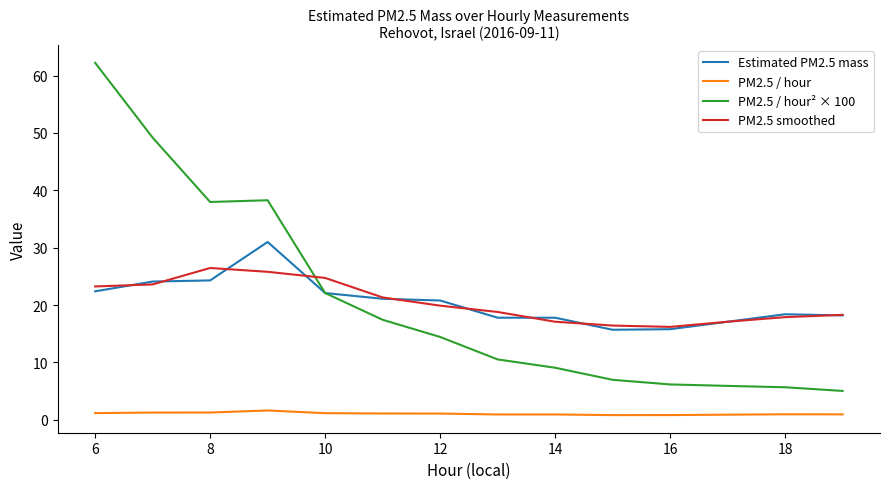

What is the average value of the Estimated PM2.5 mass series?

20.5